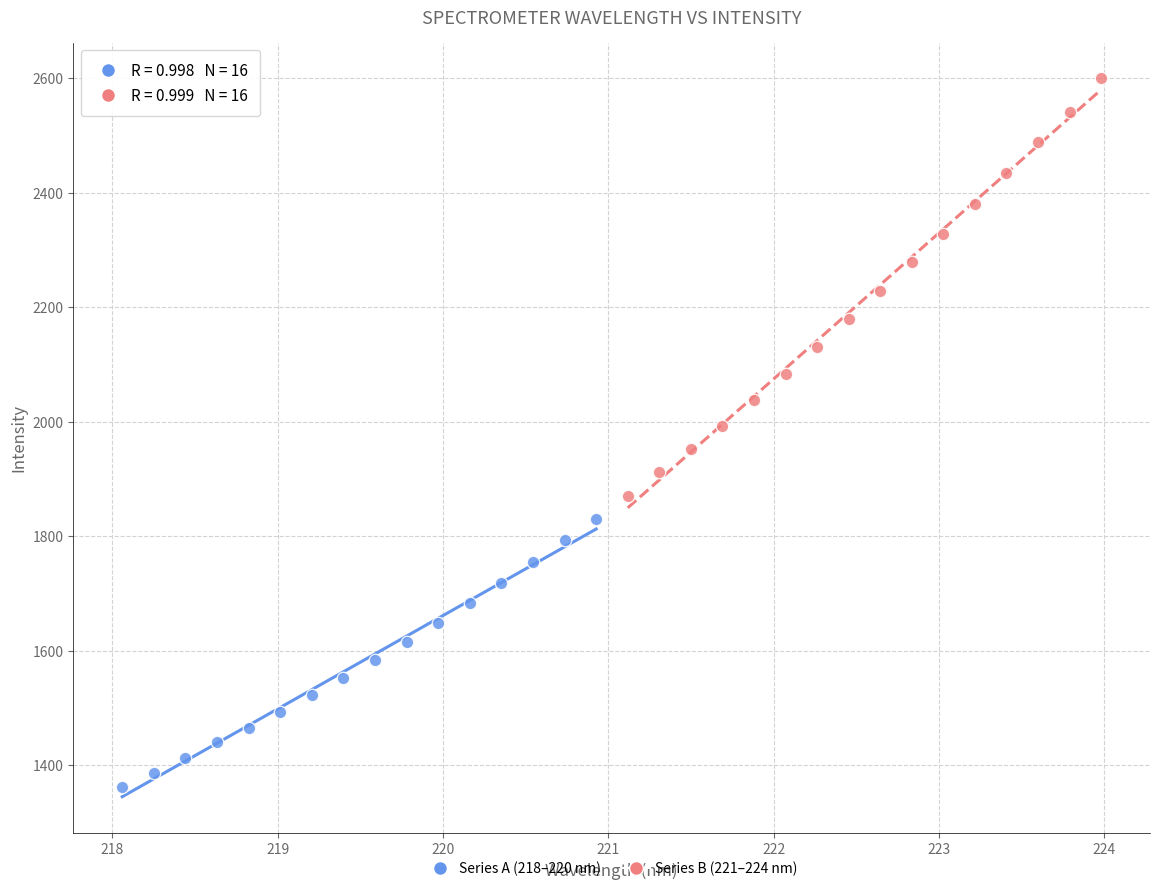

Which series has the largest Y range (max minus min)?

Series B (221–224 nm)